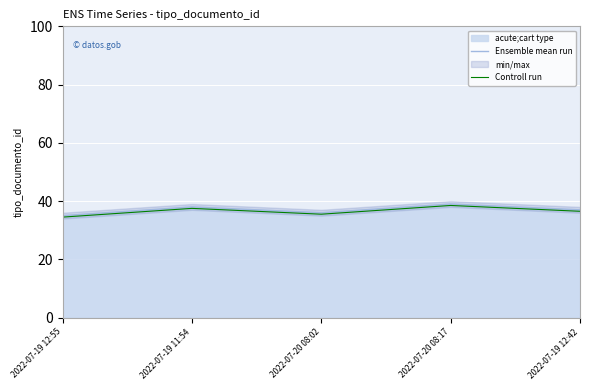

Rank the series by their average value, from highest to lowest.

Ensemble mean run, Controll run